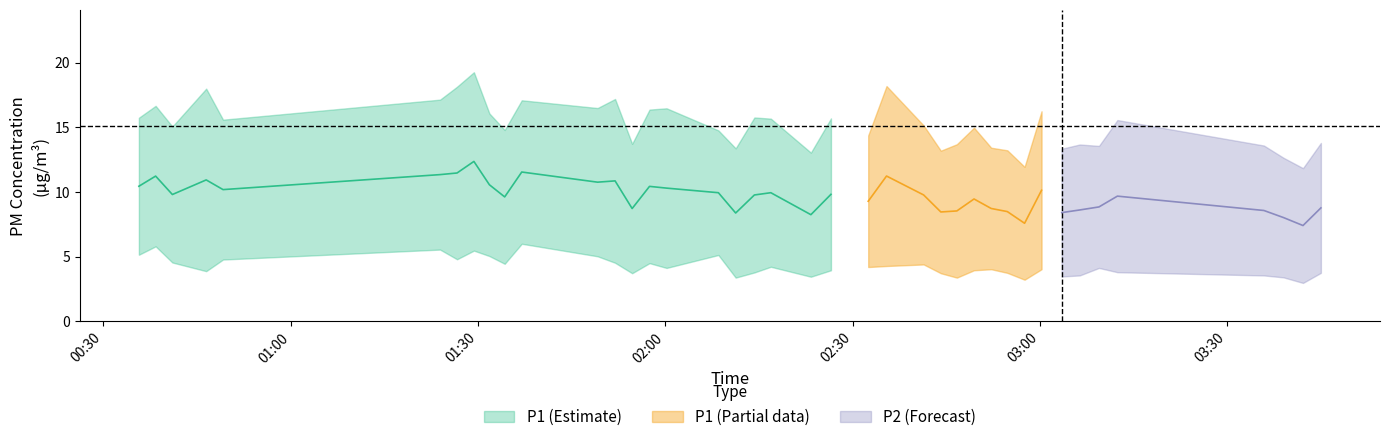

What is the difference between the highest and lowest values at 29?

9.5